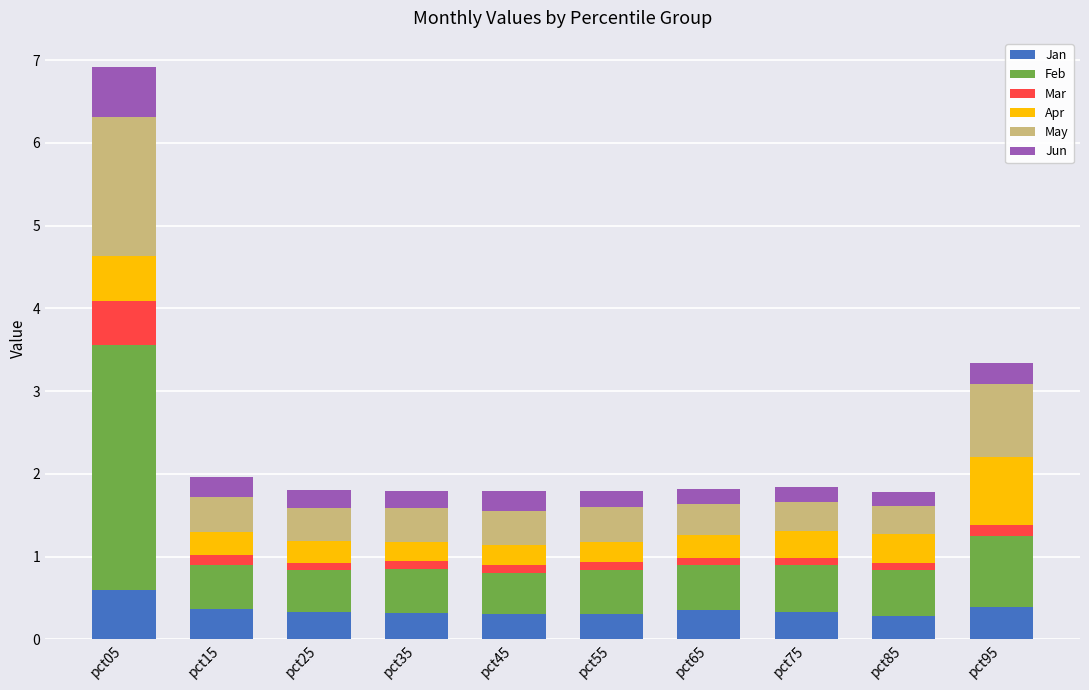

How many bars are there in total?

10